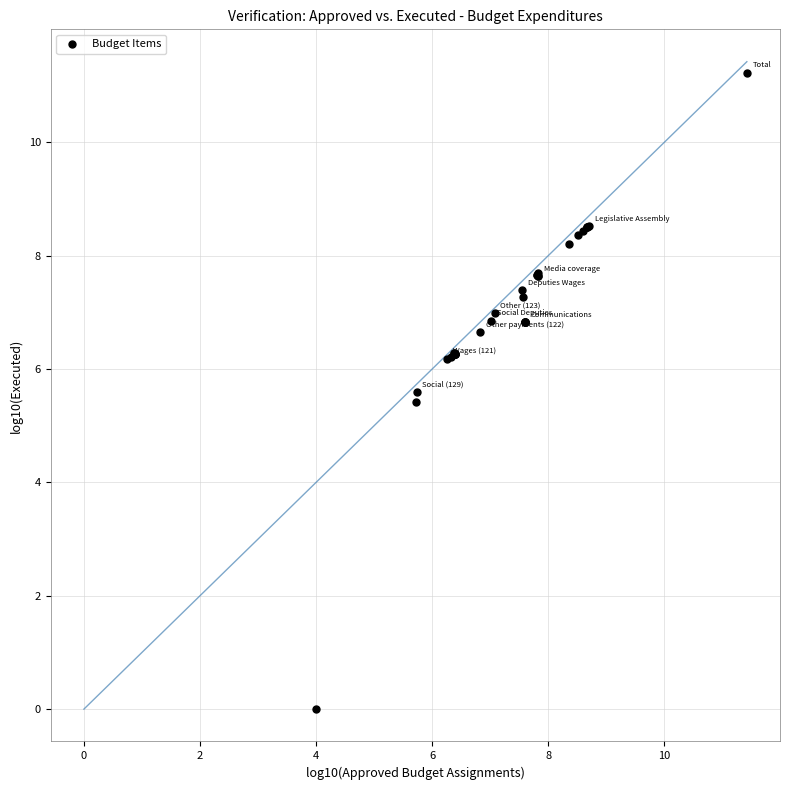

What Y value in the scatter plot is closest to 5?

5.4